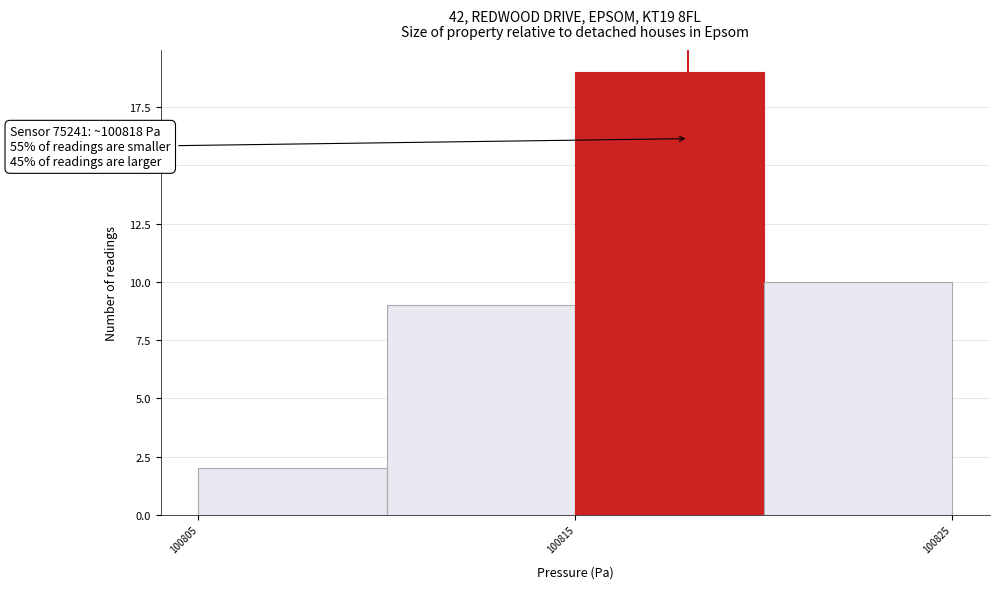

Over which range of the x-axis is the bar tallest?

100815 to 100820